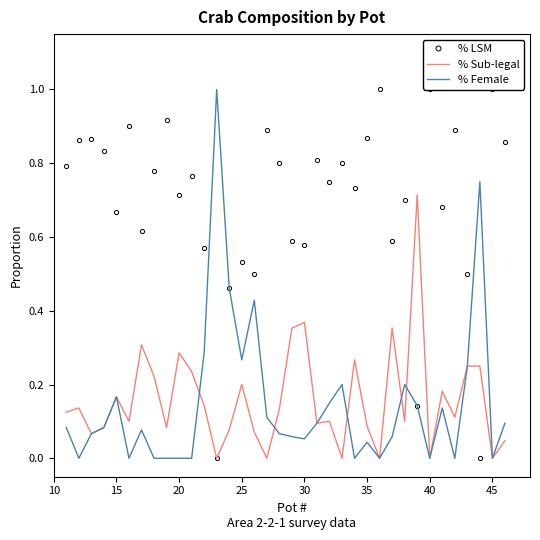

What is the highest value of the % Female series?

1.0